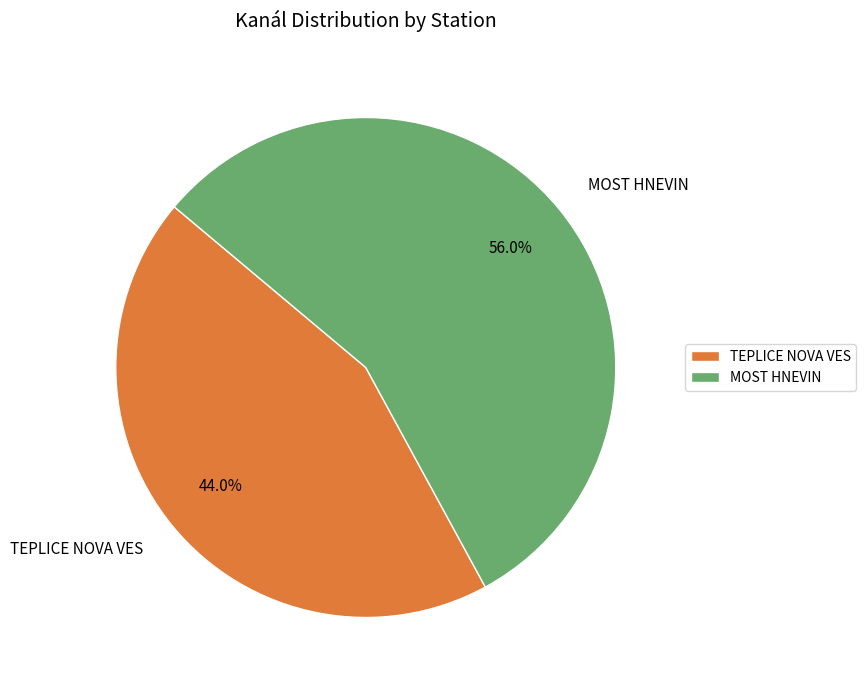

What percentage is NOT represented by MOST HNEVIN?

44.0%